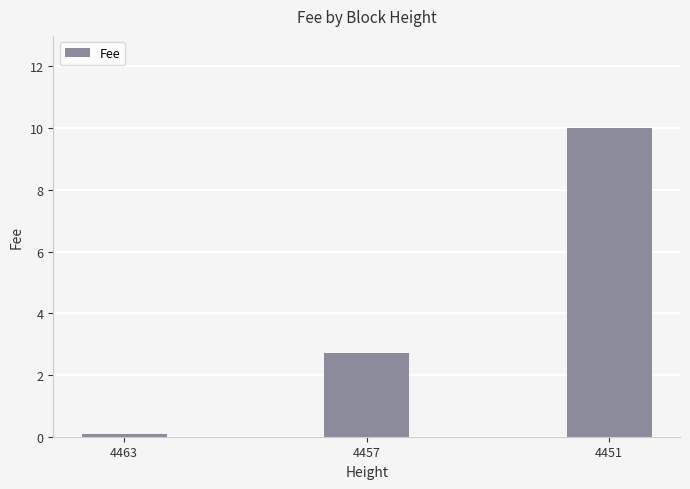

What is the value of the 1st bar from the left?

0.1